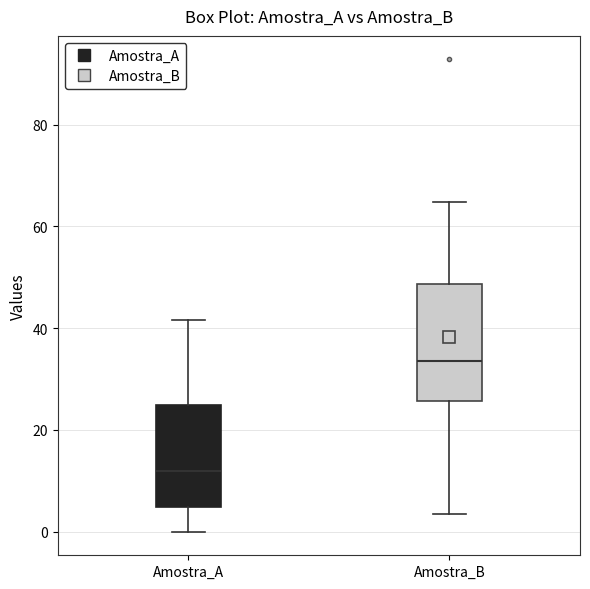

Where does the upper whisker of the box for Amostra_B end on the y-axis? The values are not printed on the chart, so give them approximately, as read against the axis.

64